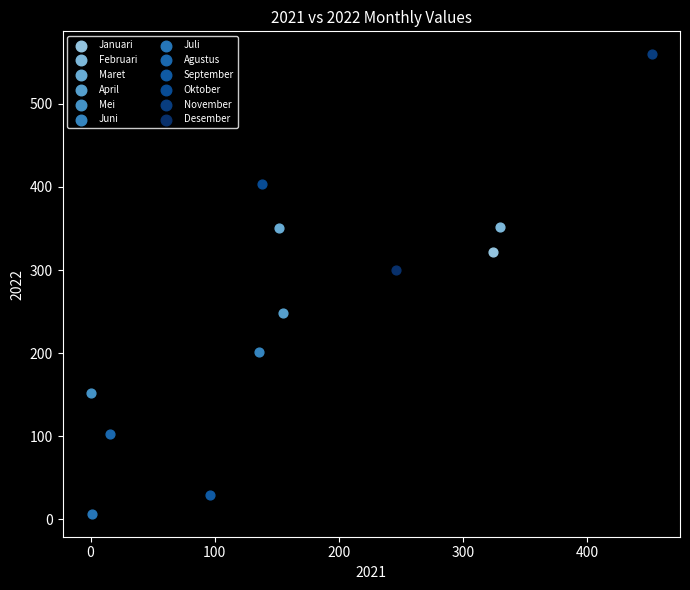

Which series contains the highest Y value?

November